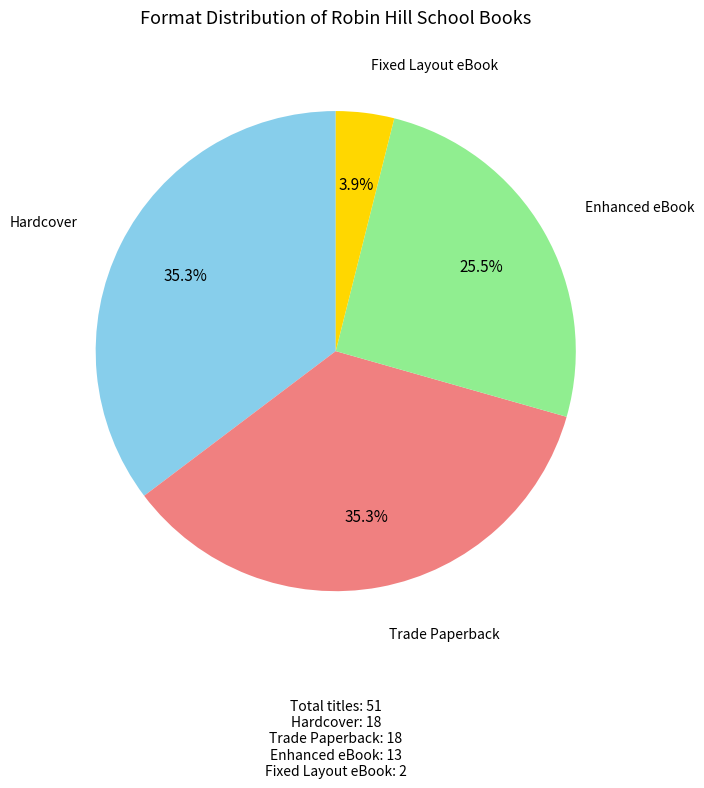

How many slices are in this pie chart?

4